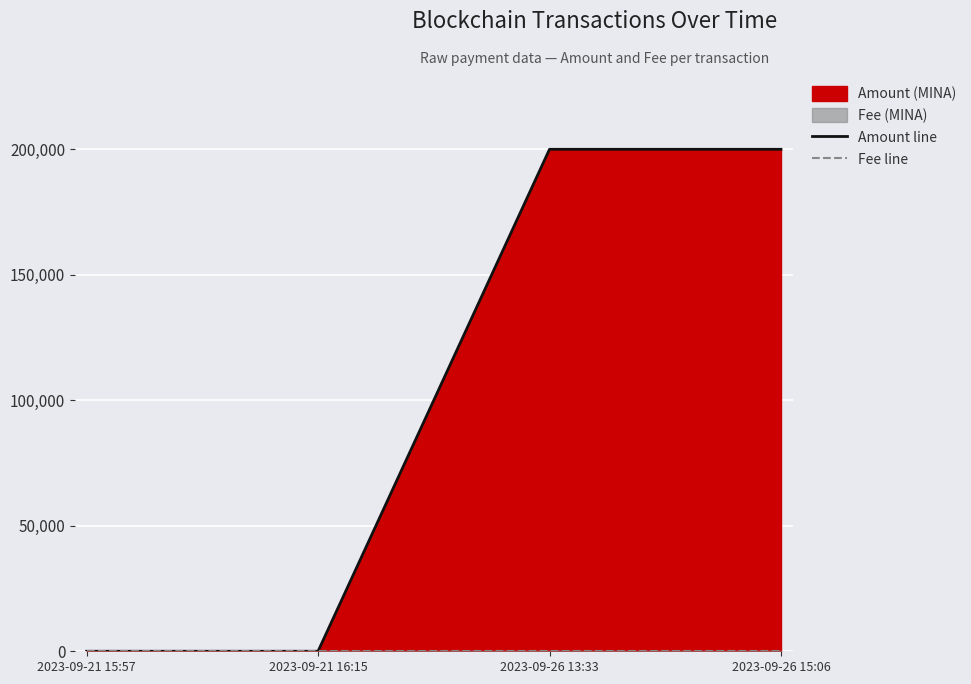

True or false: Amount line and Fee line cross at least once.

False